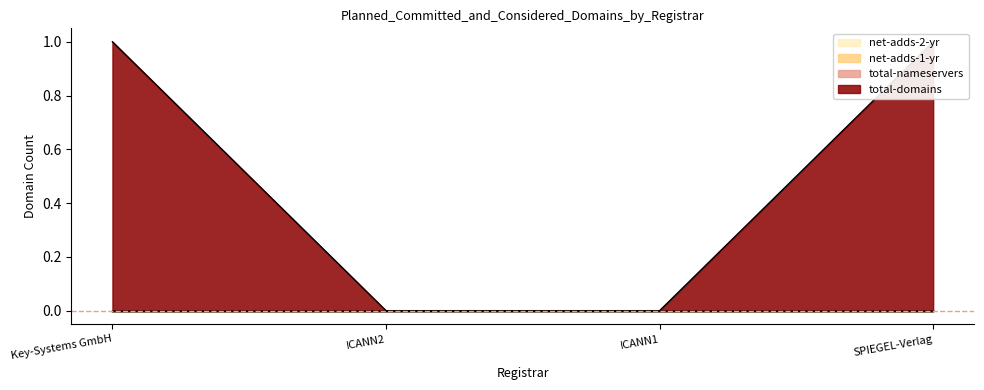

Rank the series by their maximum value, from highest to lowest.

total-domains, total-nameservers, net-adds-1-yr, net-adds-2-yr